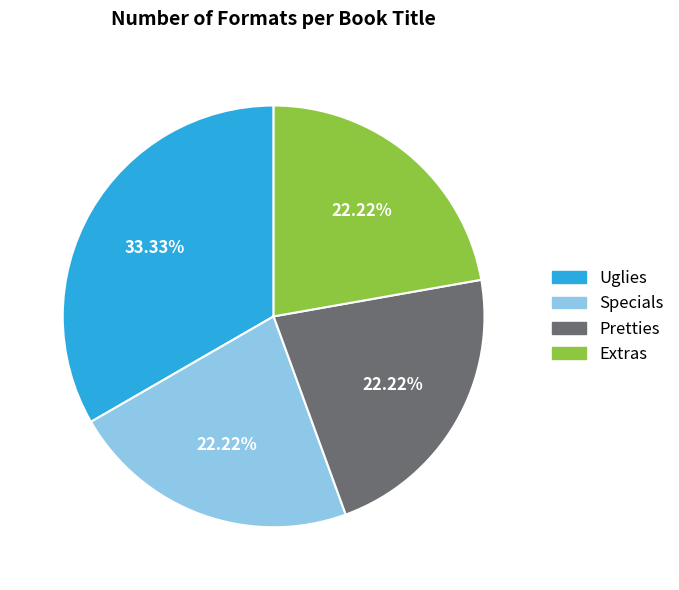

Does Pretties account for over 50% of the chart?

No